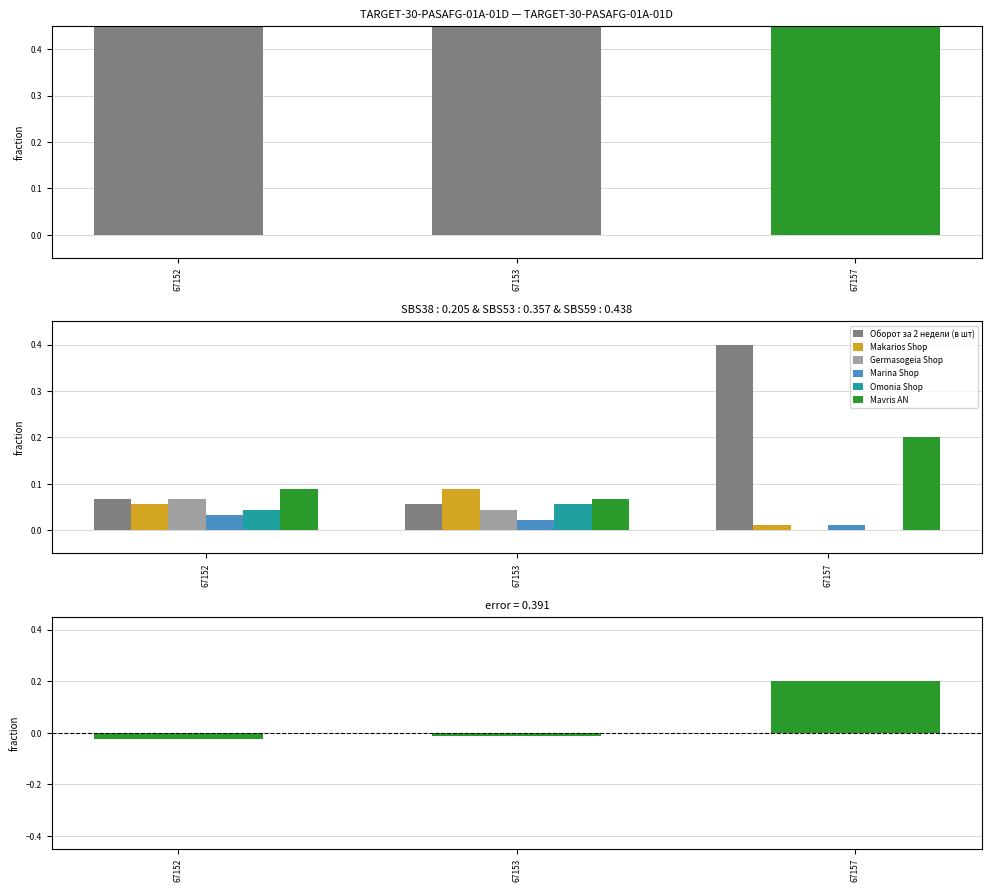

At which label does Marina Shop reach its peak?

67152